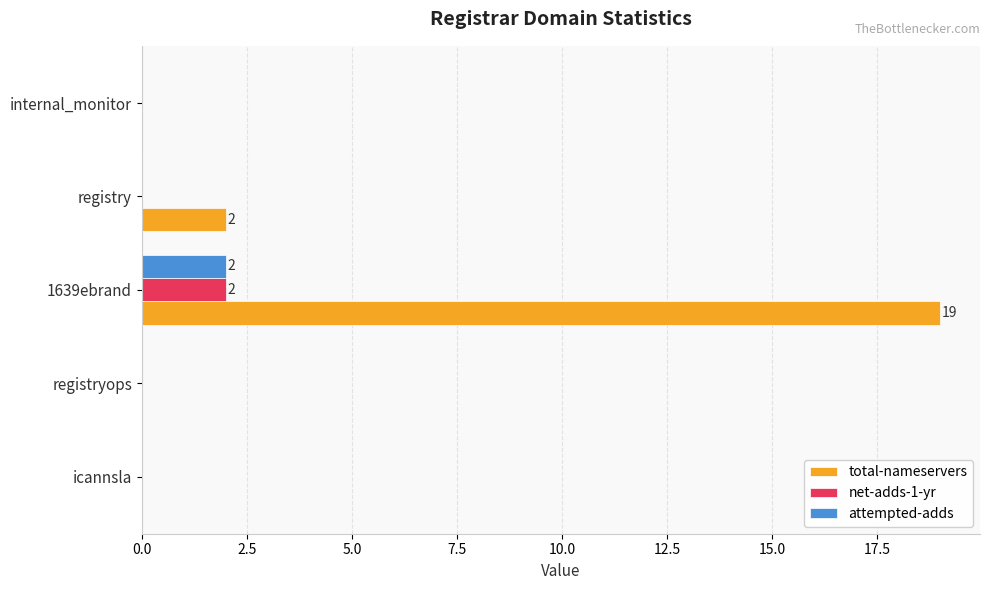

How many categories are shown in the chart?

5